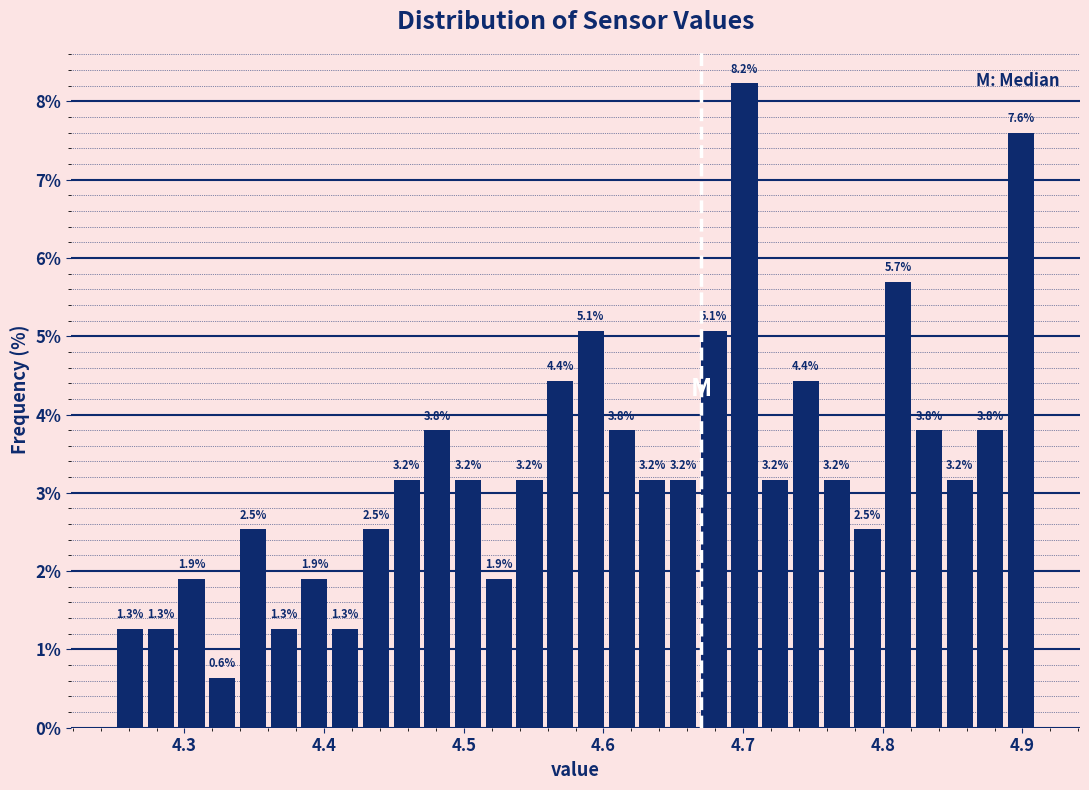

Around what value on the x-axis is the tallest bar? Give the approximate position of its centre, as read against the axis.

4.70